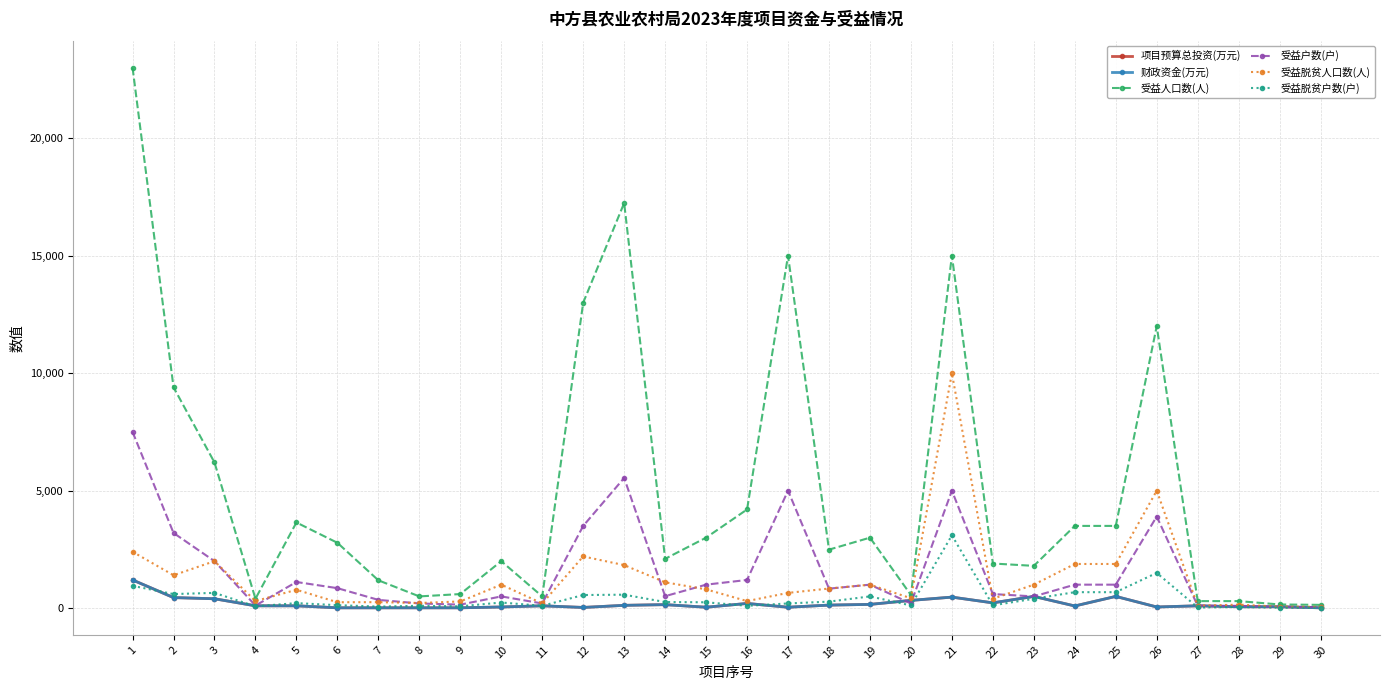

Does the chart have visible grid lines?

Yes